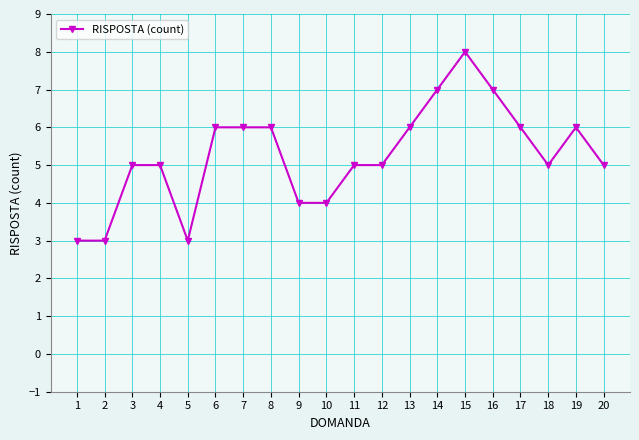

Count the number of categories in the chart.

20